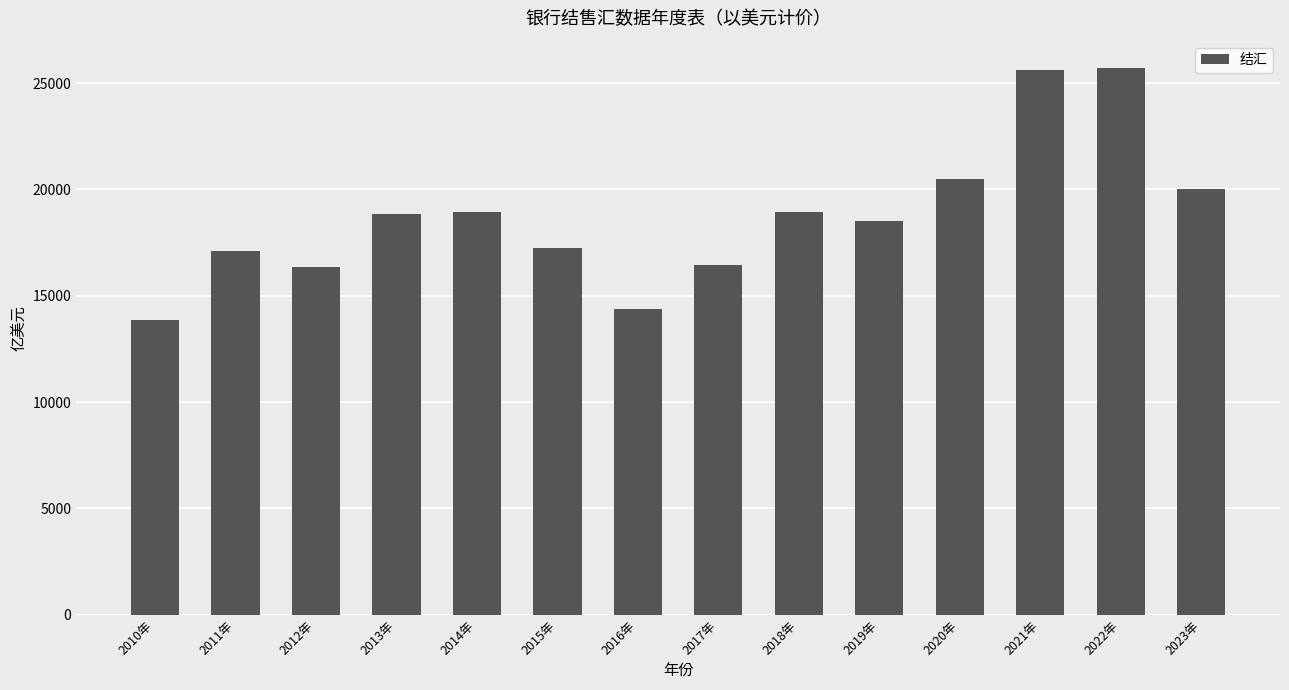

Is it true that the value at 2023年 is 20041.8?

True